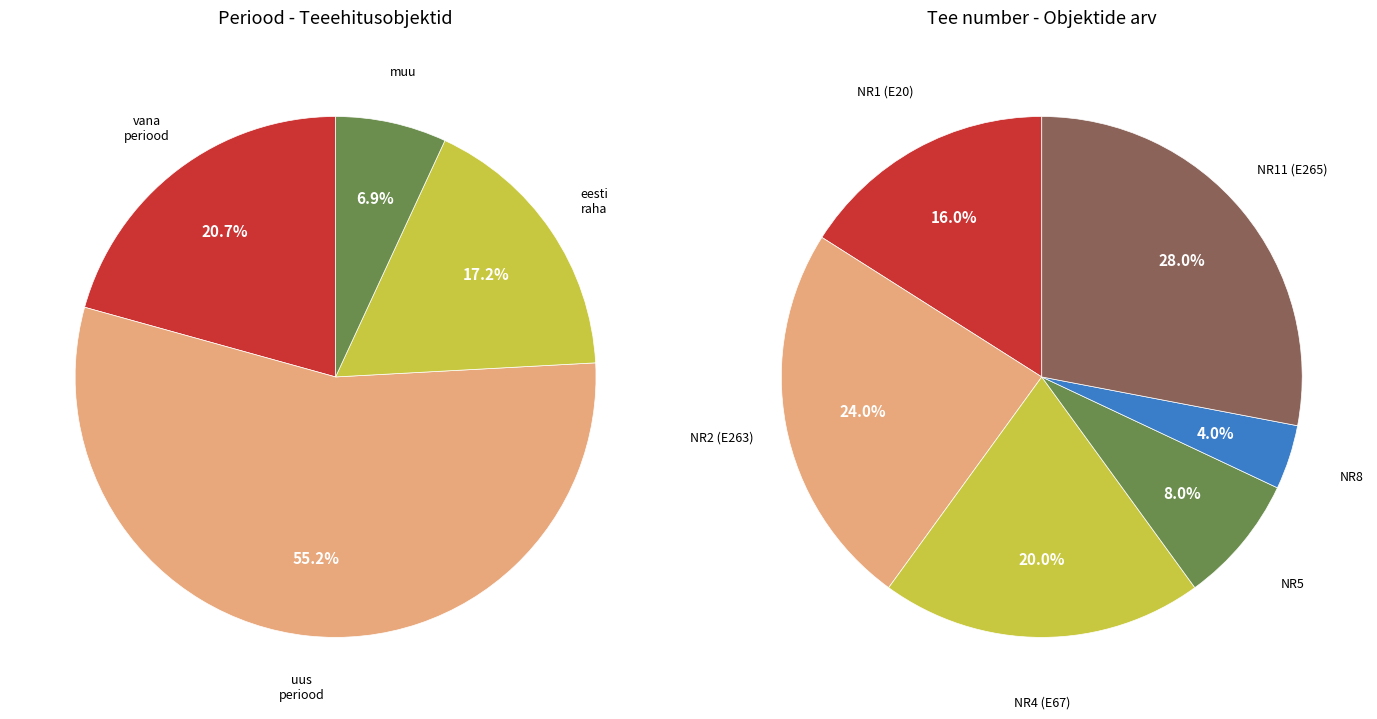

What is the largest slice in the pie chart?

uus periood